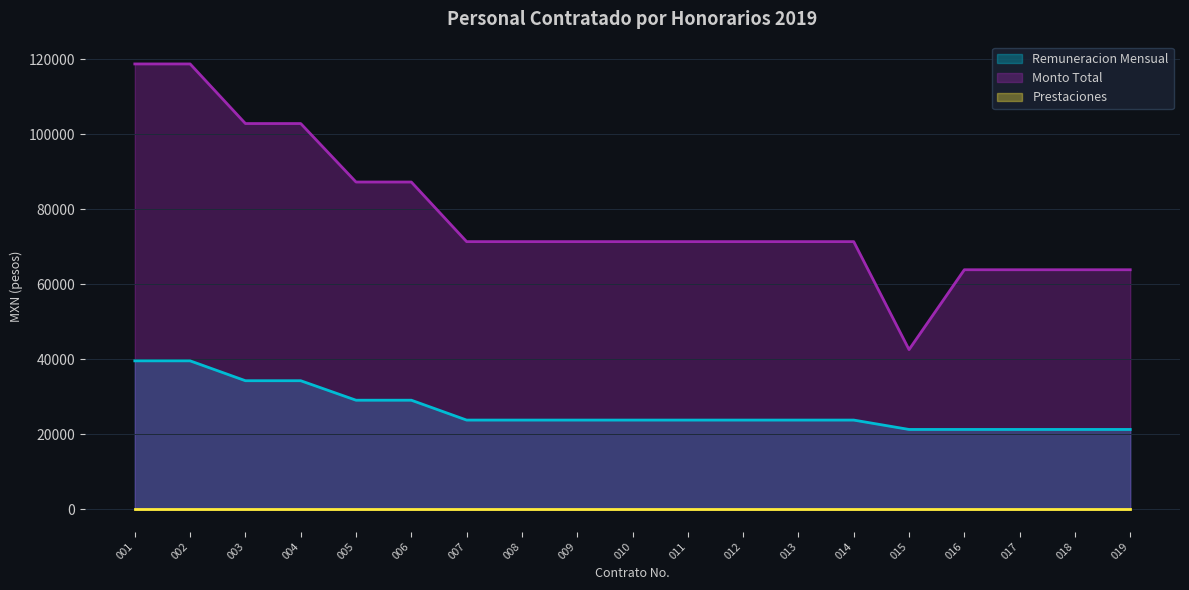

What is the maximum value for Remuneracion Mensual?

39600